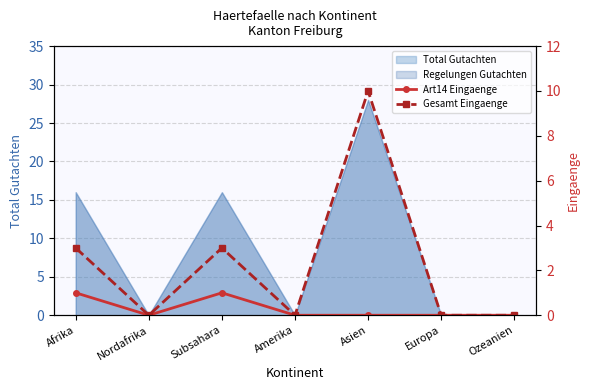

The value of Art14 Eingaenge at Amerika is 0. True or false?

True